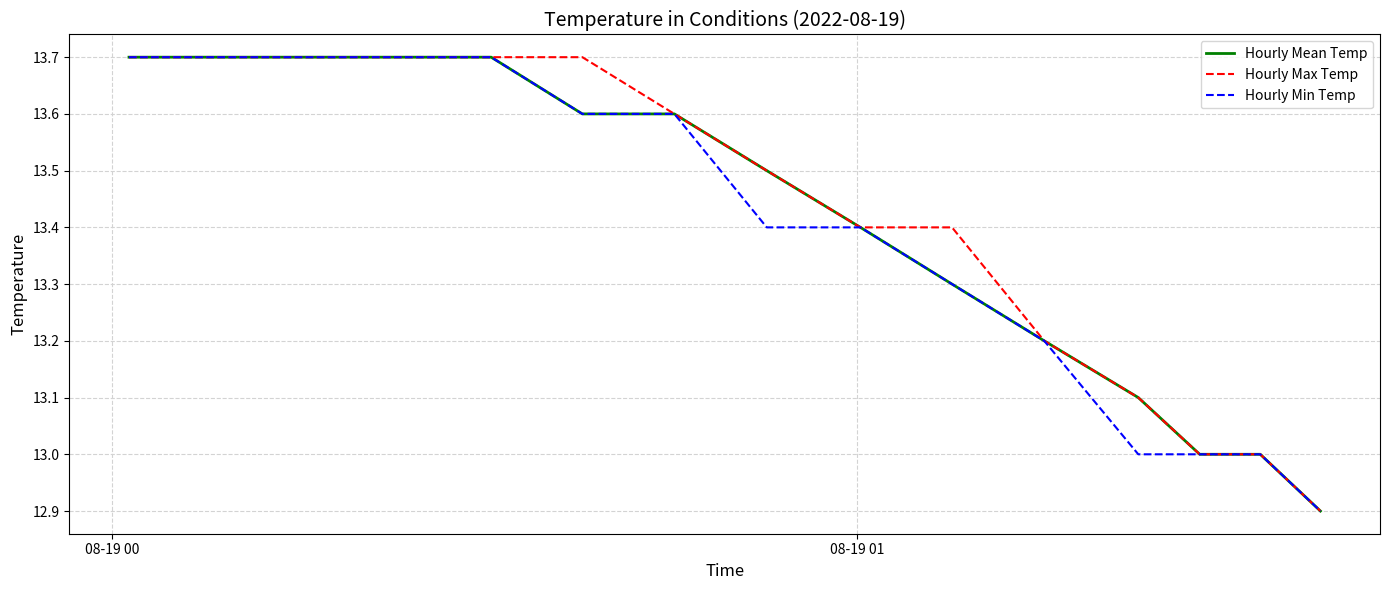

What is the minimum value for Hourly Mean Temp?

12.9